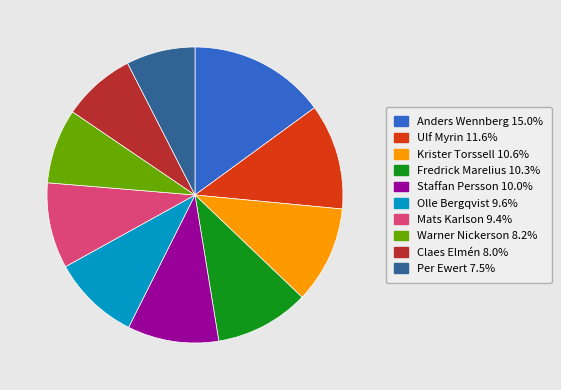

Is the sum of Mats Karlson and Claes Elmén greater than half?

No